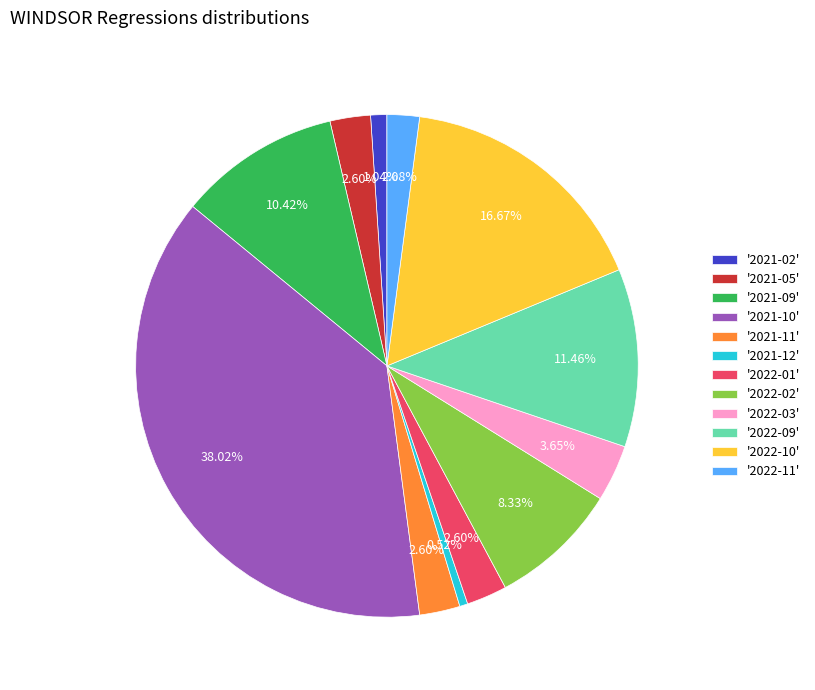

Is the sum of '2021-09' and '2022-03' greater than half?

No